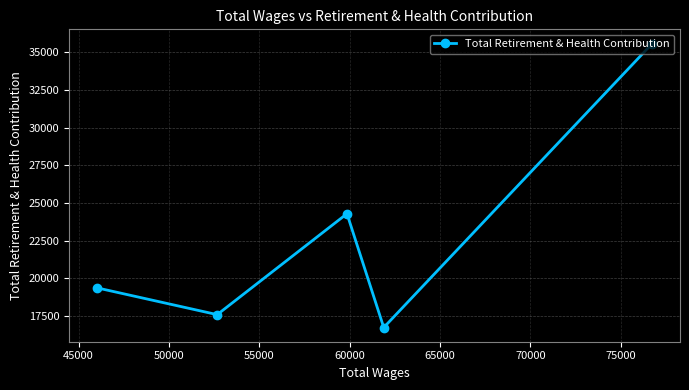

True or false: there are more than 0 points higher than both neighbors.

True